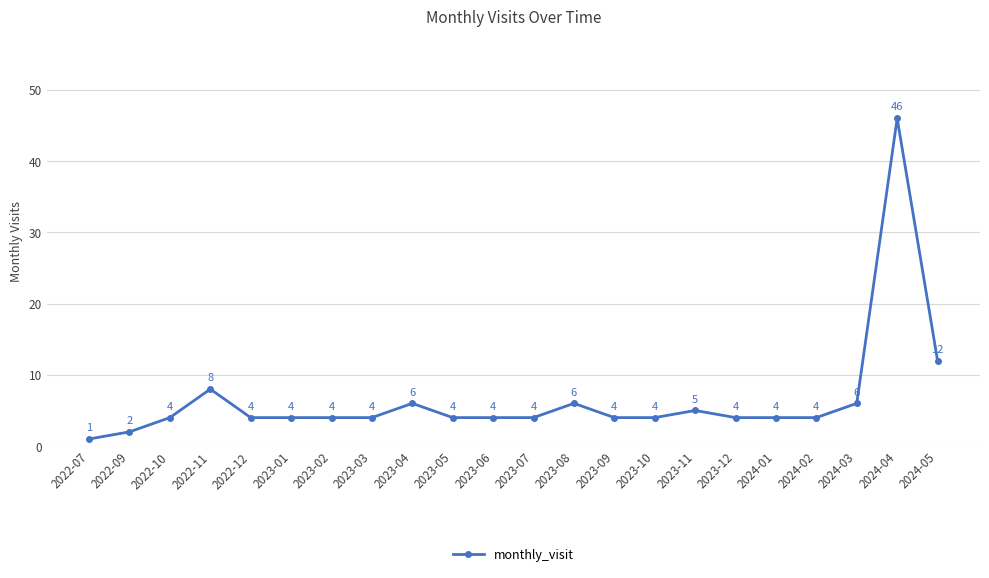

What is the sum of the values at 2022-10 and 2023-02?

8